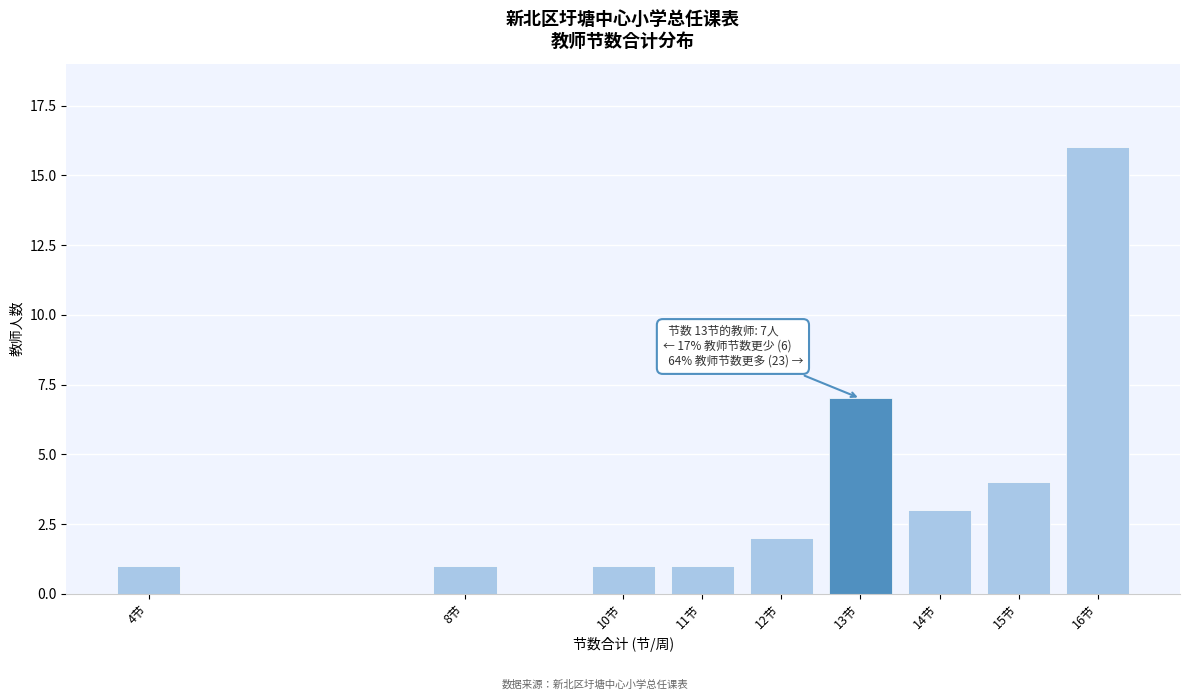

Reading left to right, extract all data points from this chart.

4节=1	8节=1	10节=1	11节=1	12节=2	13节=7	14节=3	15节=4	16节=16